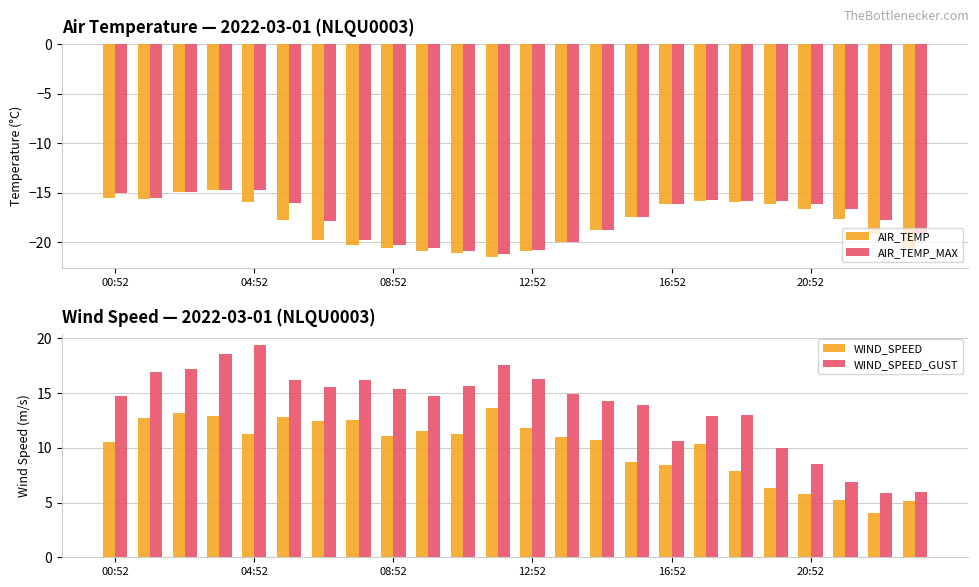

What is the minimum value for AIR_TEMP?

-21.5